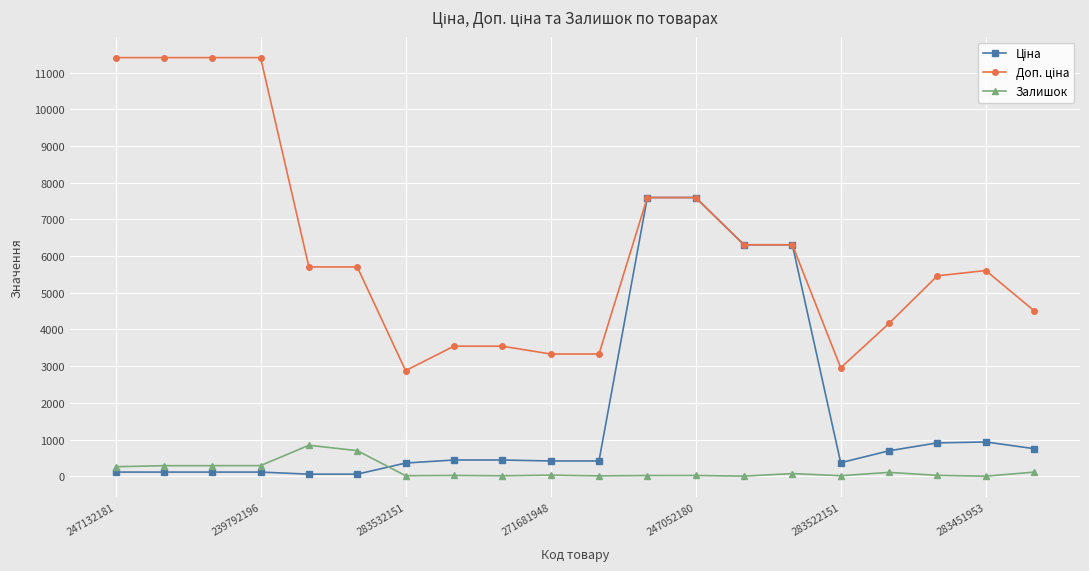

What is the greatest value displayed?

11410.0